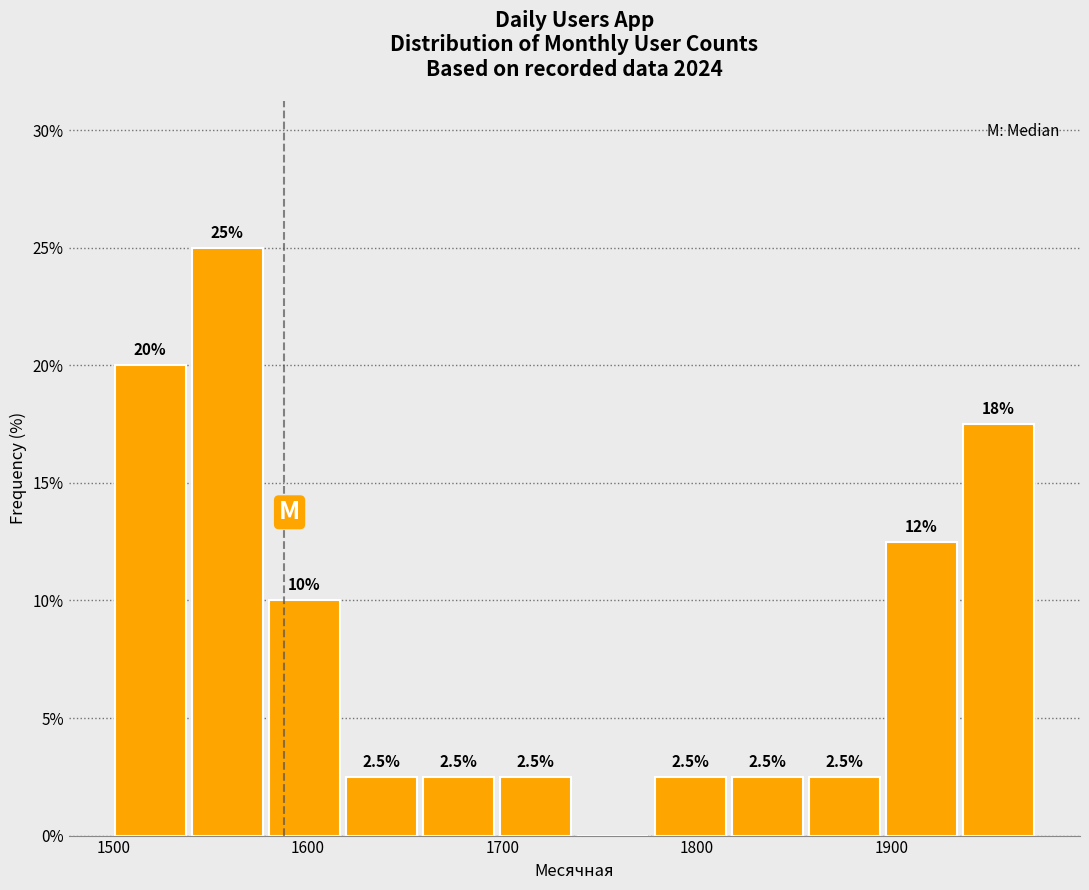

Around what value on the x-axis is the tallest bar? Give the approximate position of its centre, as read against the axis.

1560